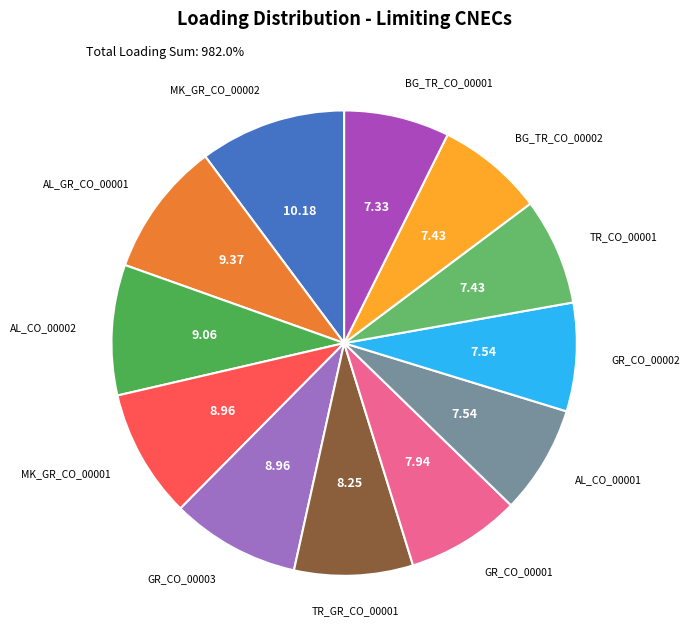

Between MK_GR_CO_00002 and GR_CO_00002, which is larger?

MK_GR_CO_00002